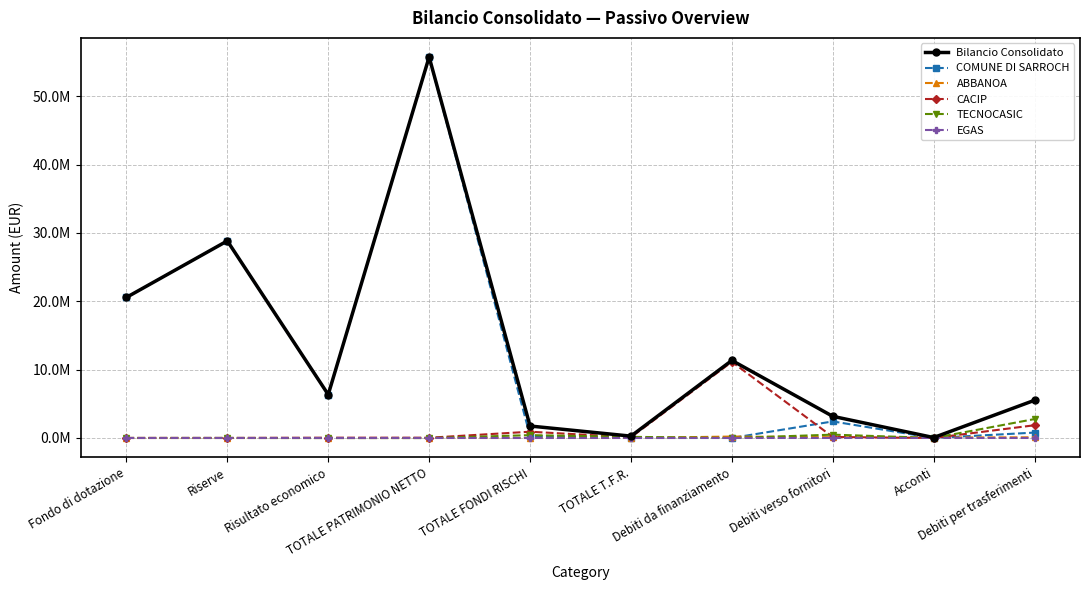

What is the difference between the EGAS values at Riserve and TOTALE PATRIMONIO NETTO?

38.9